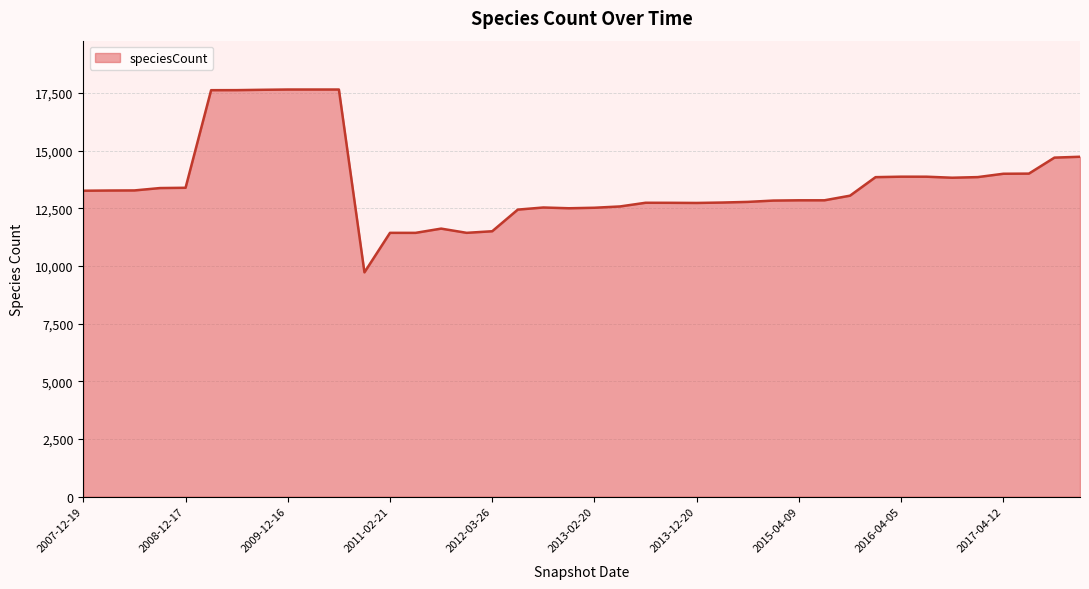

What is the difference between the maximum and minimum values?

7928